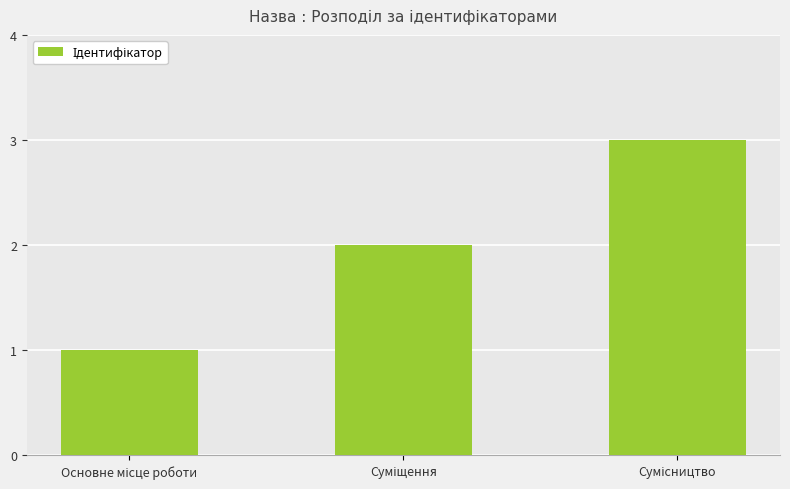

What is the maximum value shown in the chart?

3